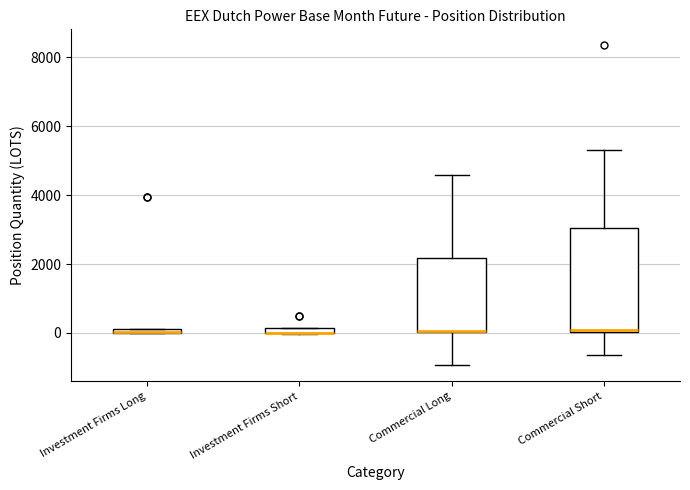

Where is the lower edge of the box for Investment Firms Short on the y-axis? The values are not printed on the chart, so give them approximately, as read against the axis.

0